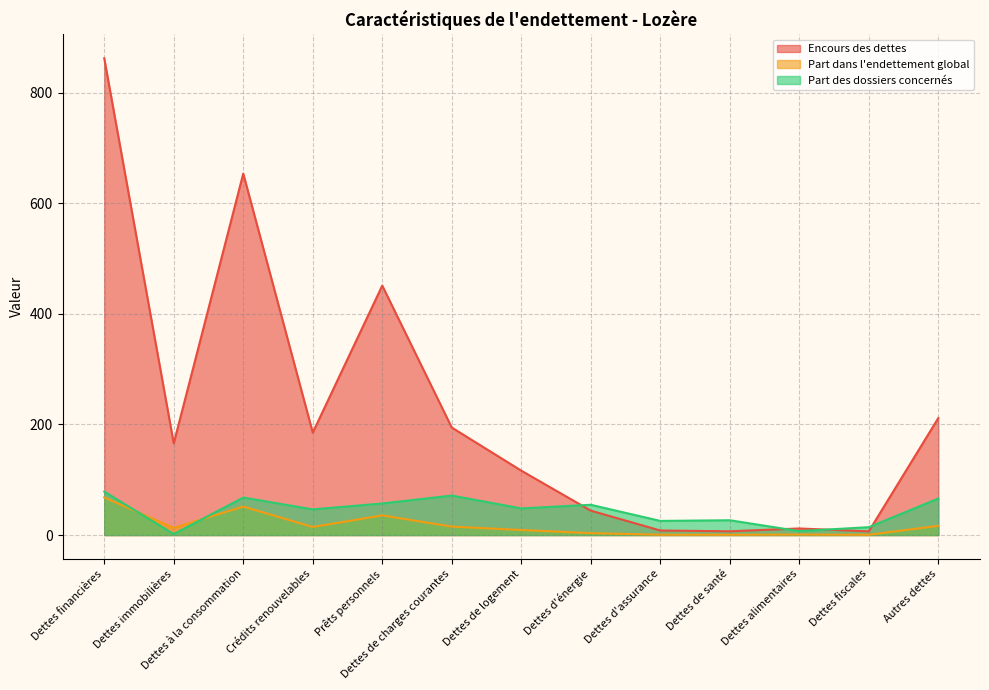

The Part dans l'endettement global series shows 406.3 at Dettes à la consommation. True or false?

False